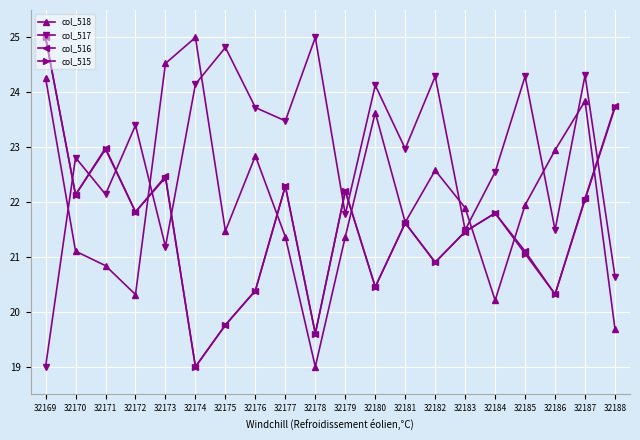

What is the difference between the maximum and minimum values in the col_517 series?

6.0